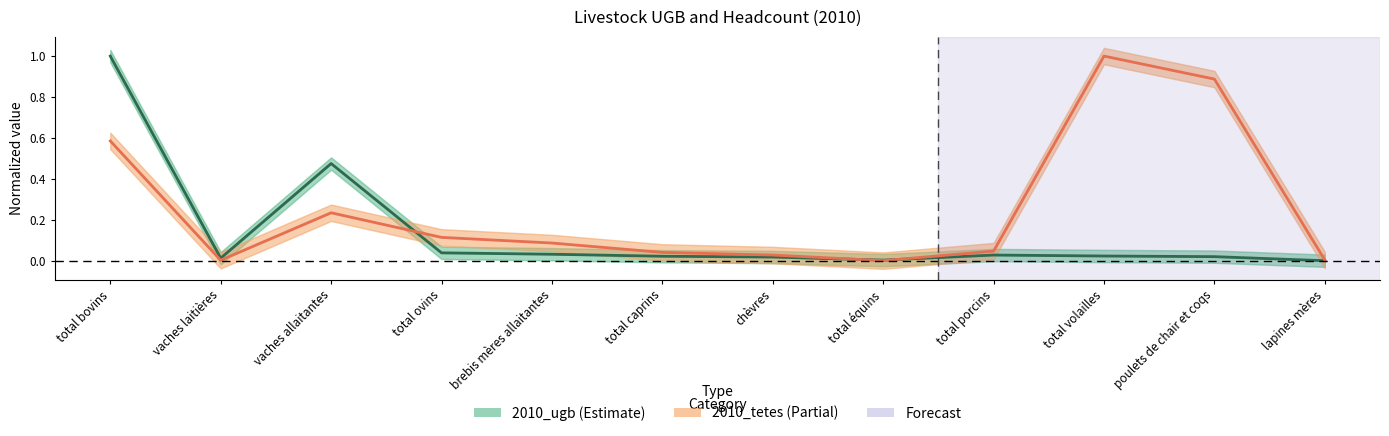

What is the label of the 3rd point from the left?

vaches allaitantes